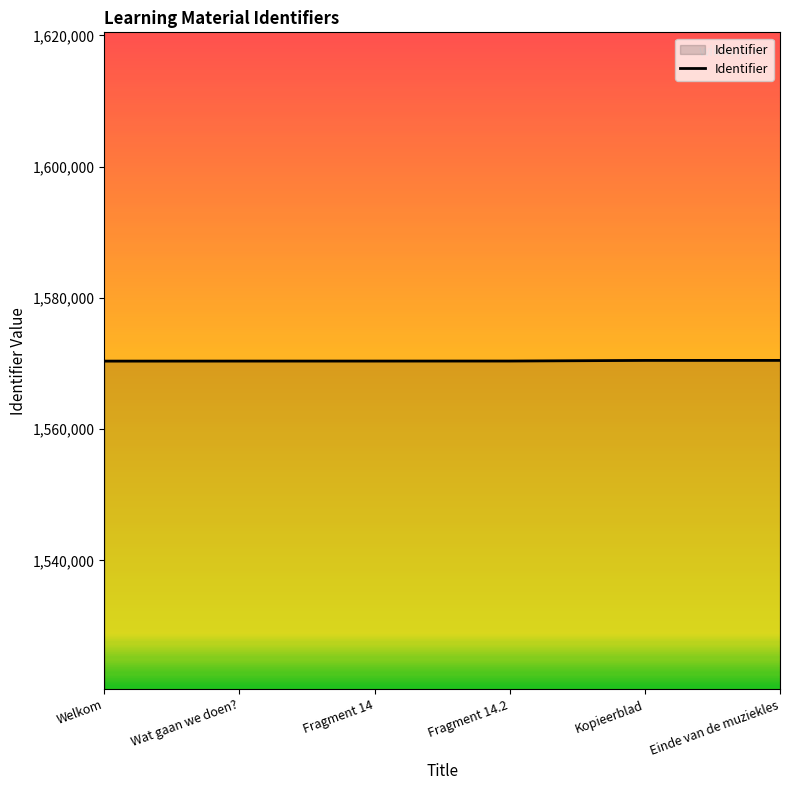

The chart shows a value of 1570372 at Wat gaan we doen?. True or false?

True